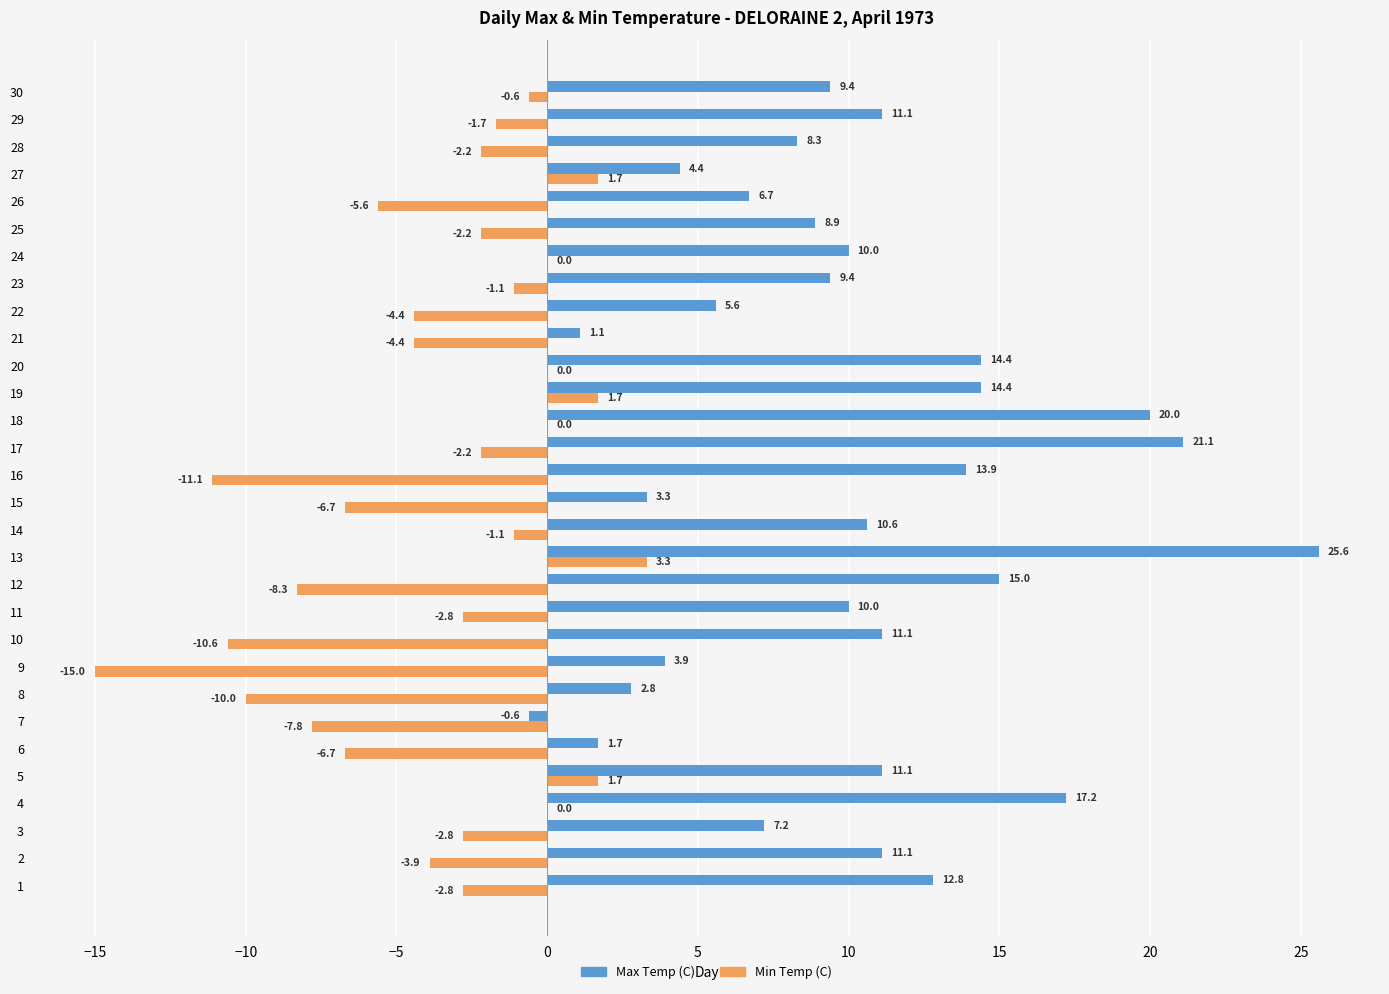

Read the Min Temp (C) value at 3.

-2.8